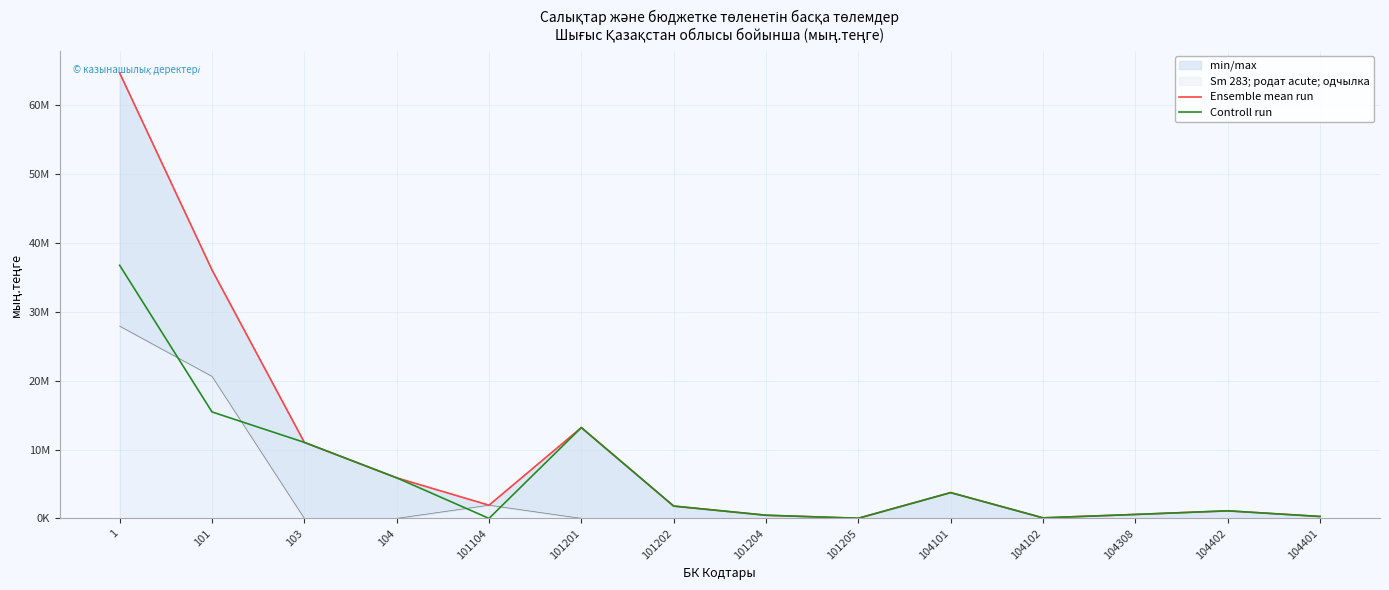

What is the label of the 8th point from the left?

101204